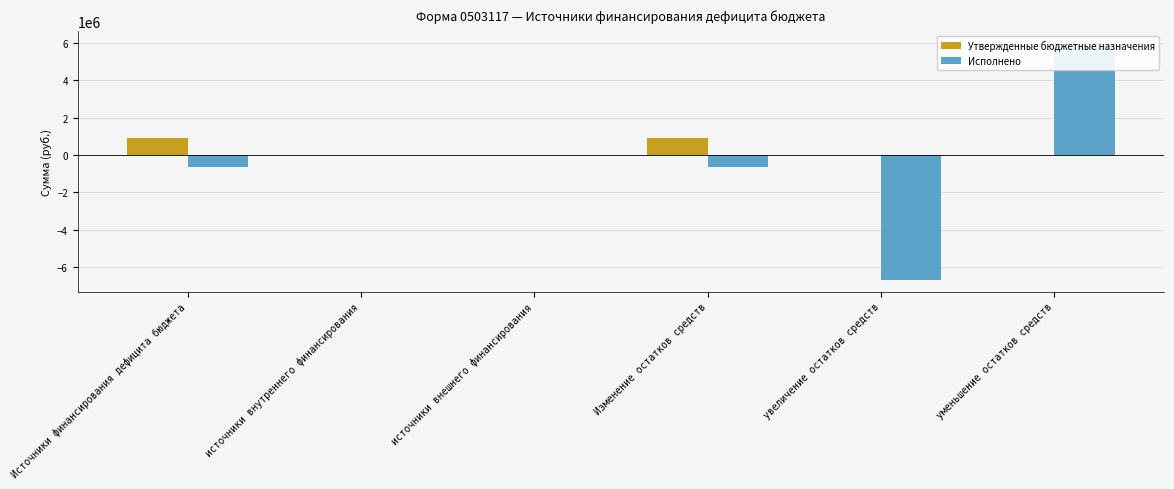

What is the label of the 2nd bar from the left?

источники внутреннего финансирования